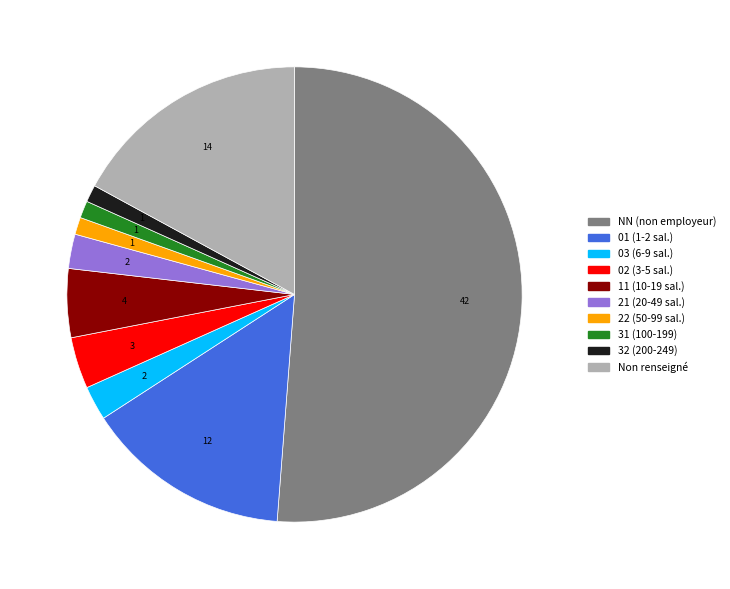

Count the number of slices in the pie.

10